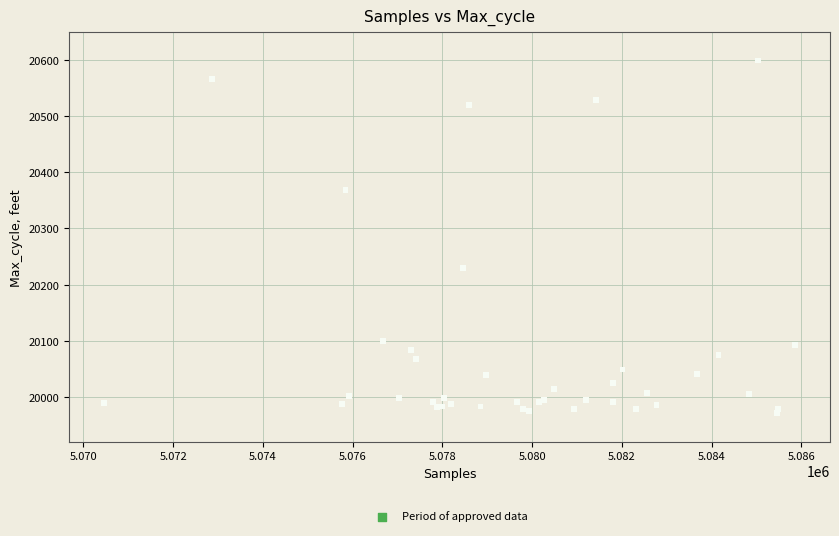

What Y value in the scatter plot is closest to 20285?

20230